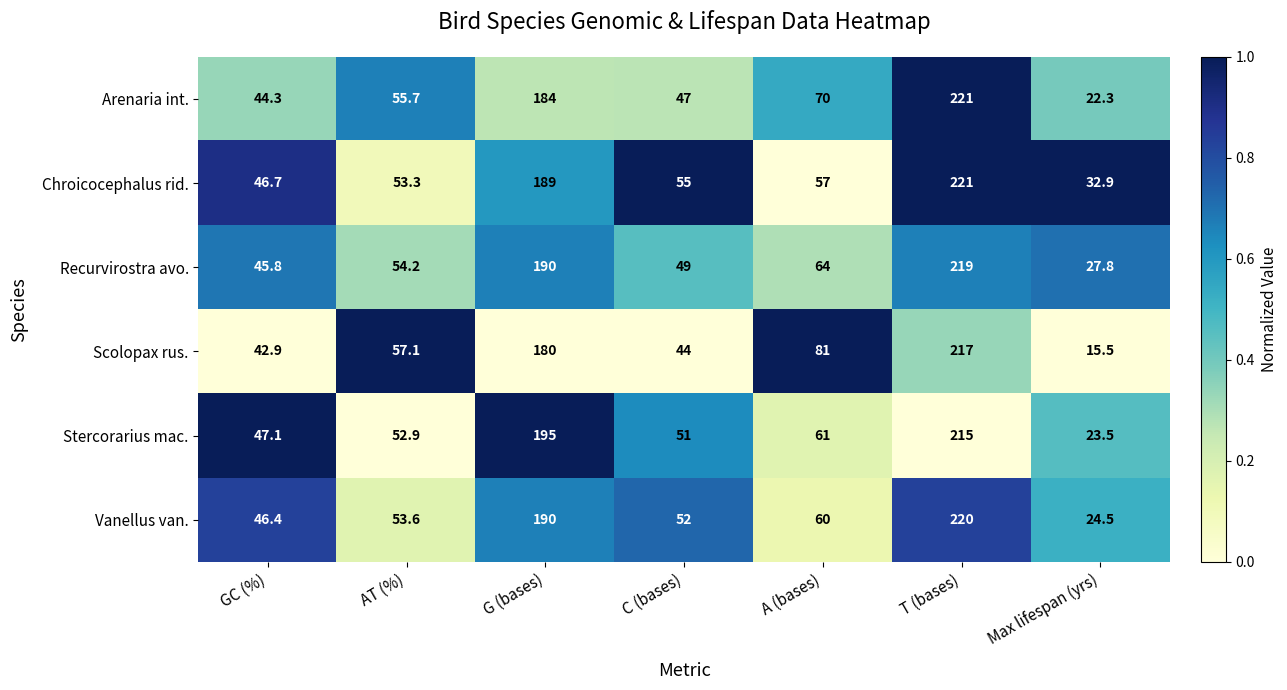

What is the difference between the highest and lowest values at C (bases)?

11.0